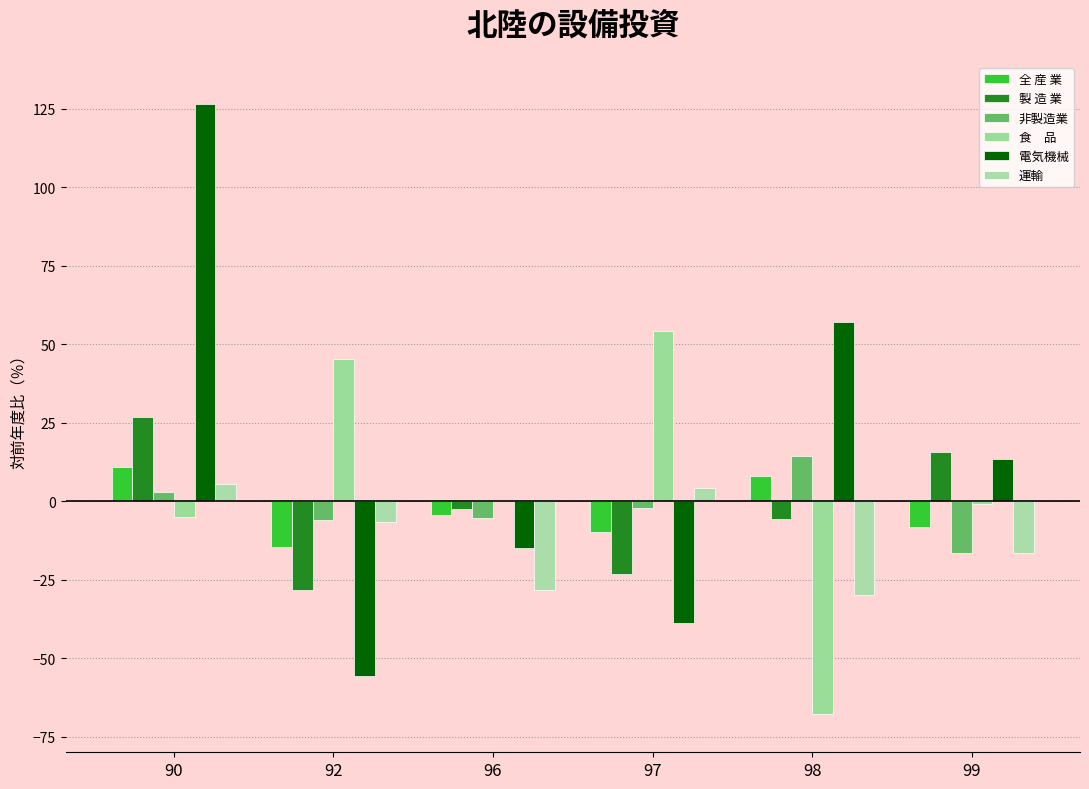

How many data points does each series have?

6